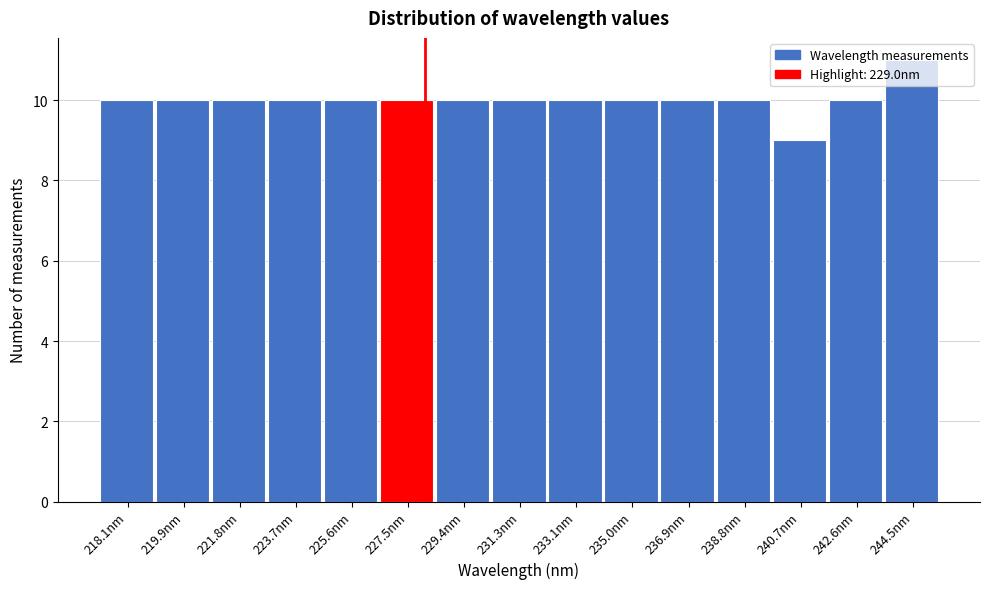

The chart shows a value of 10 at 221.8nm. True or false?

True